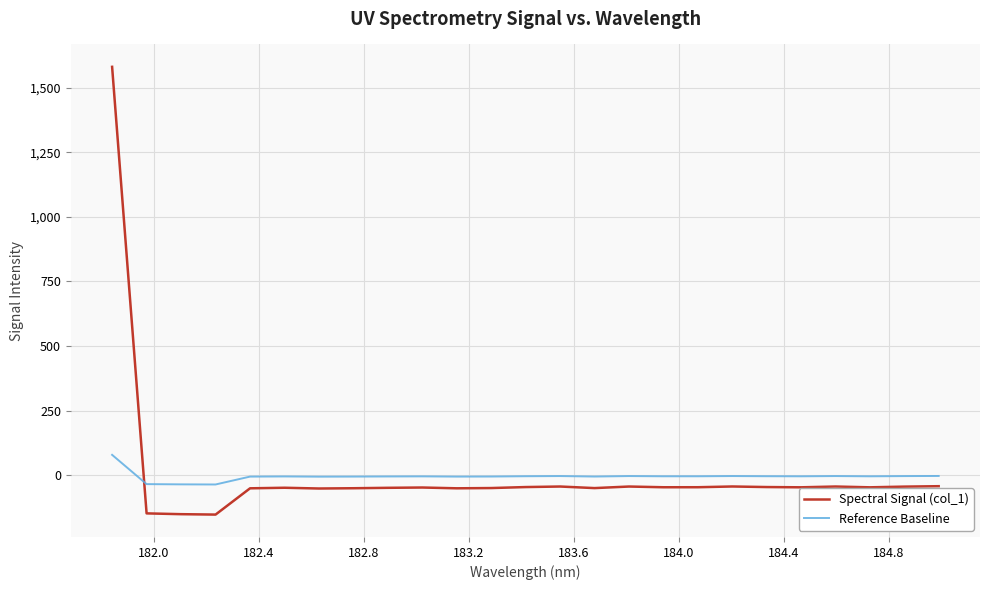

What is the highest value of the Spectral Signal (col_1) series?

1580.2